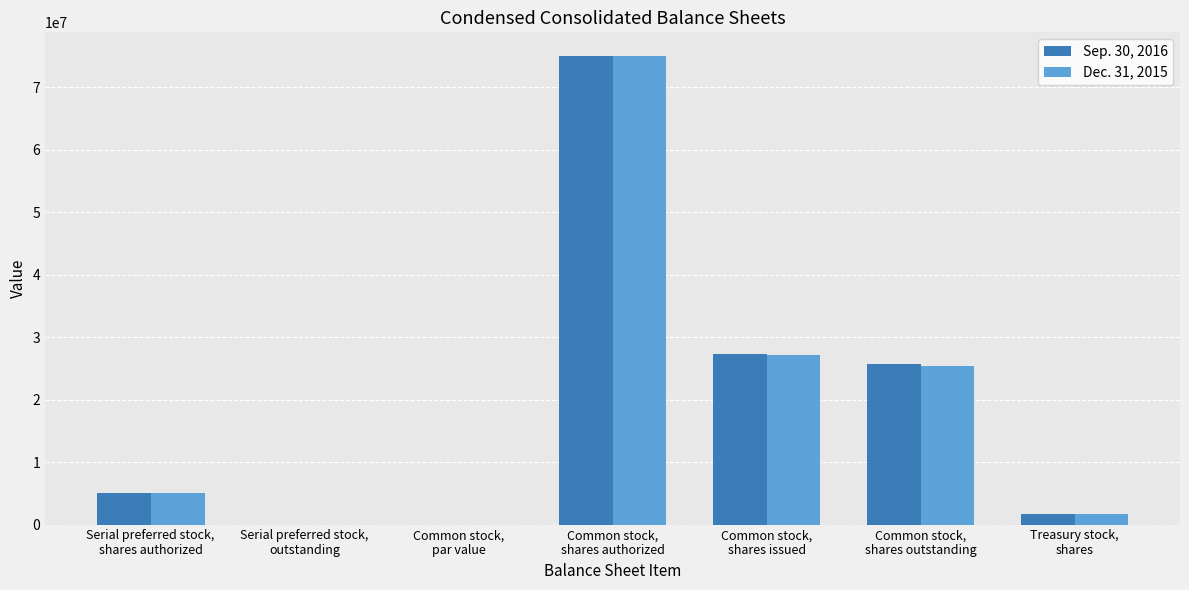

What is the maximum value for Sep. 30, 2016?

75000000.0